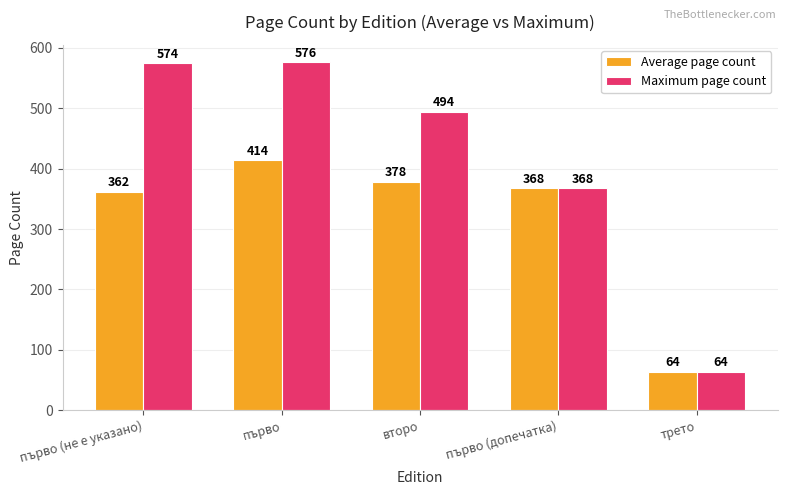

Rank the series by their average value, from highest to lowest.

Maximum page count, Average page count